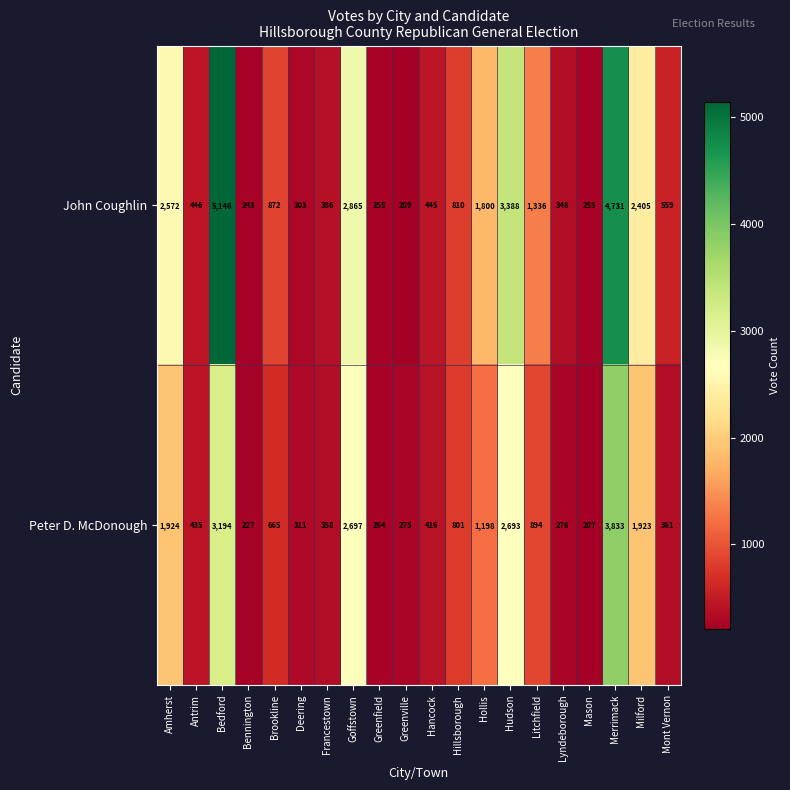

Which series has the widest spread of values?

John Coughlin